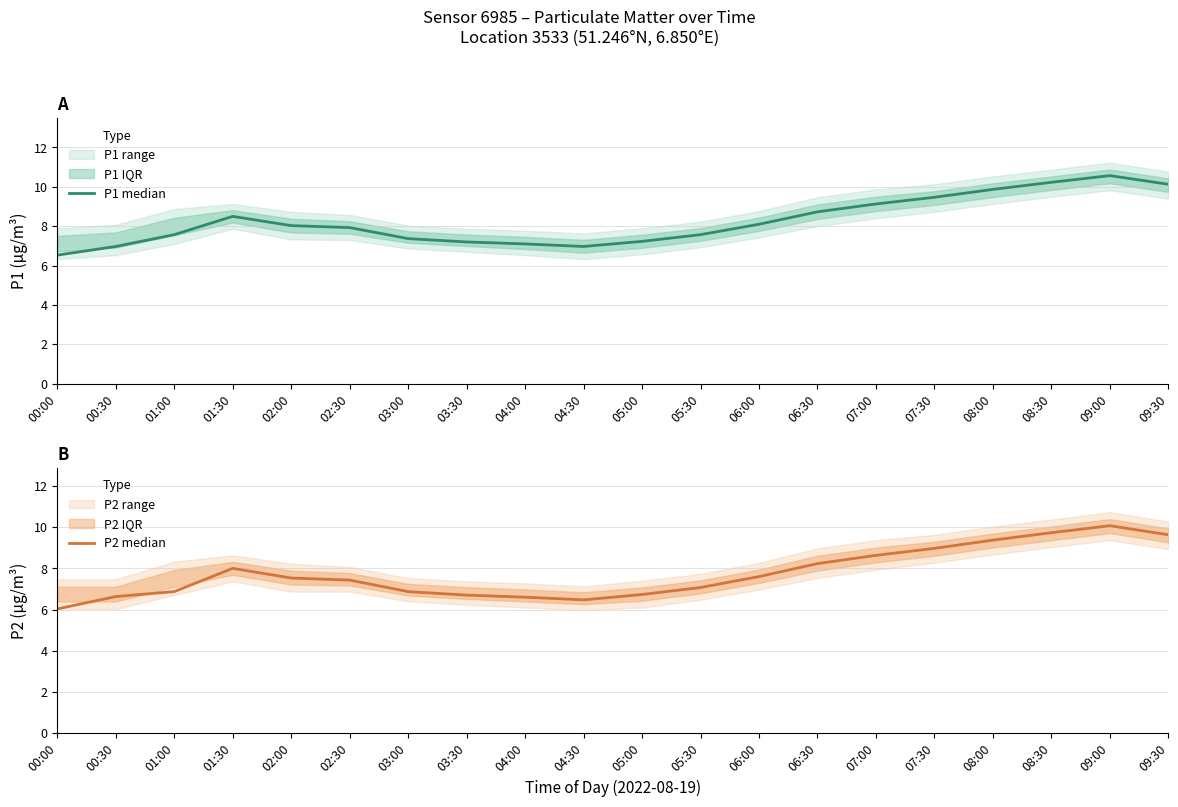

In P1 median, how many points are higher than both neighbors (excluding endpoints)?

2